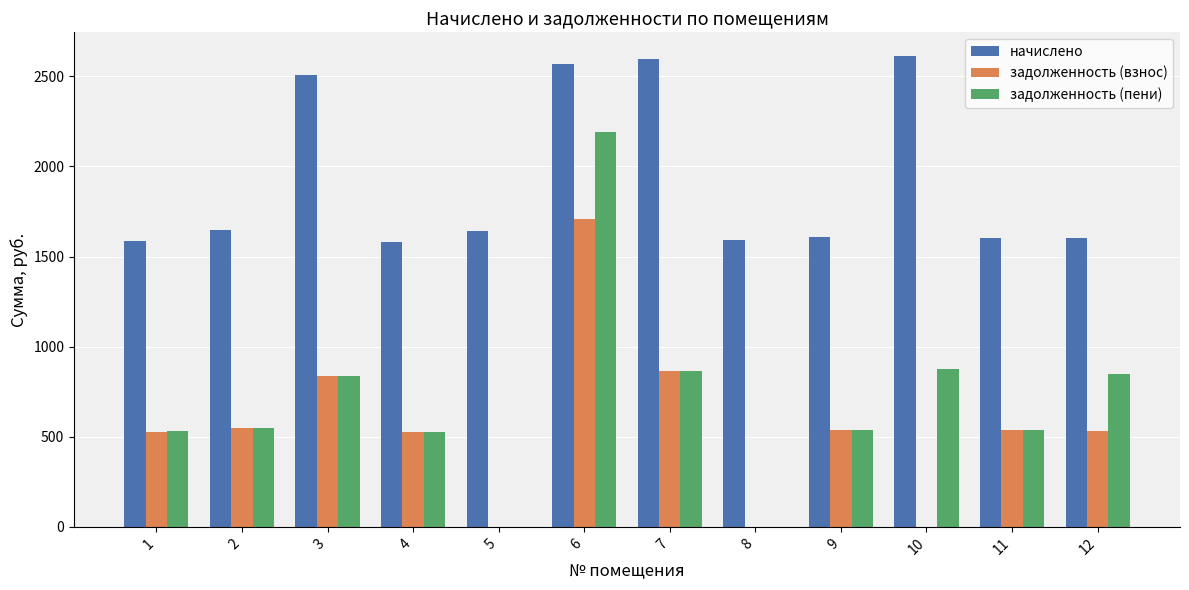

What is the spread (max minus min) of values at 7?

1732.8